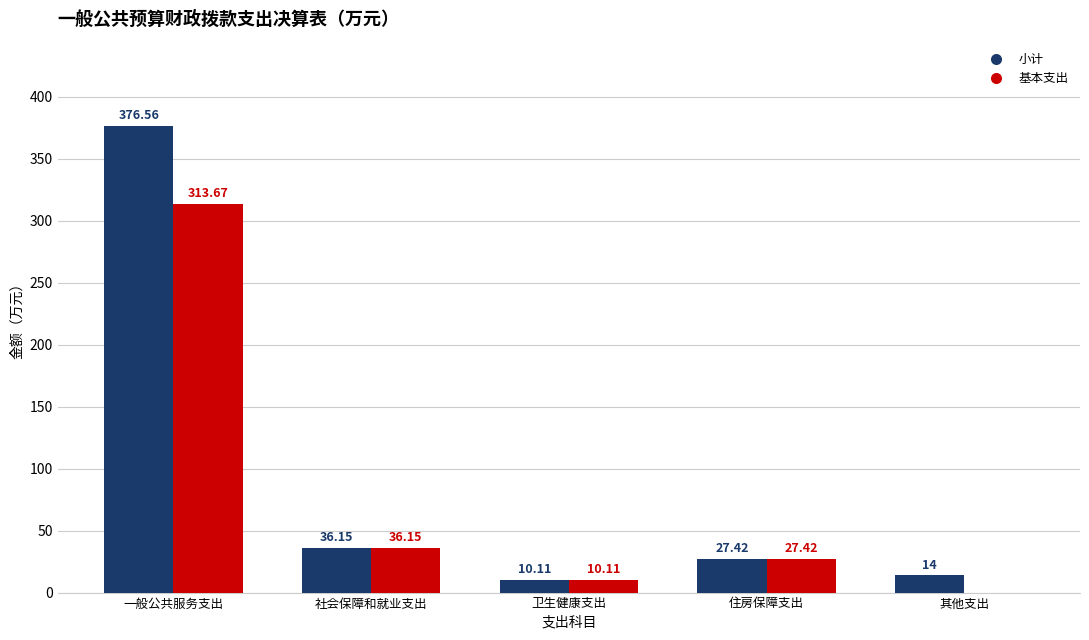

How many data points does each series have?

5